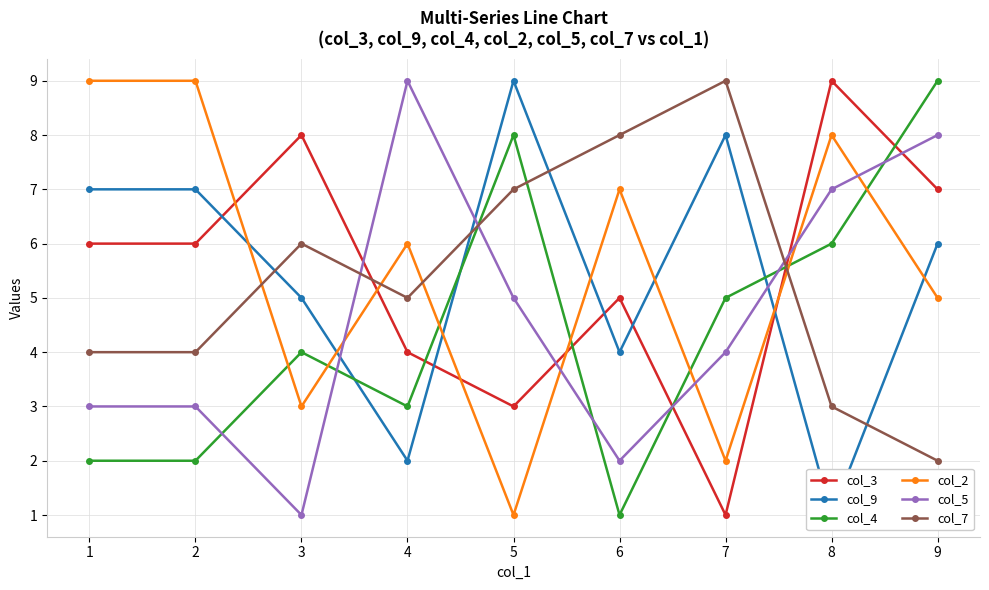

What is the value of the col_4 point at the 1st from the left?

2